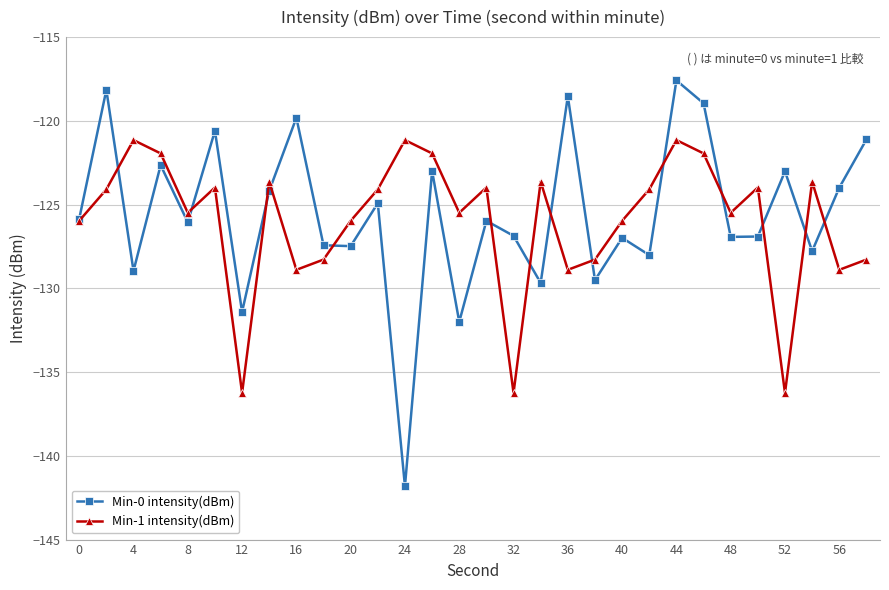

What is the value of the Min-0 intensity(dBm) point at the 6th from the left?

-120.6